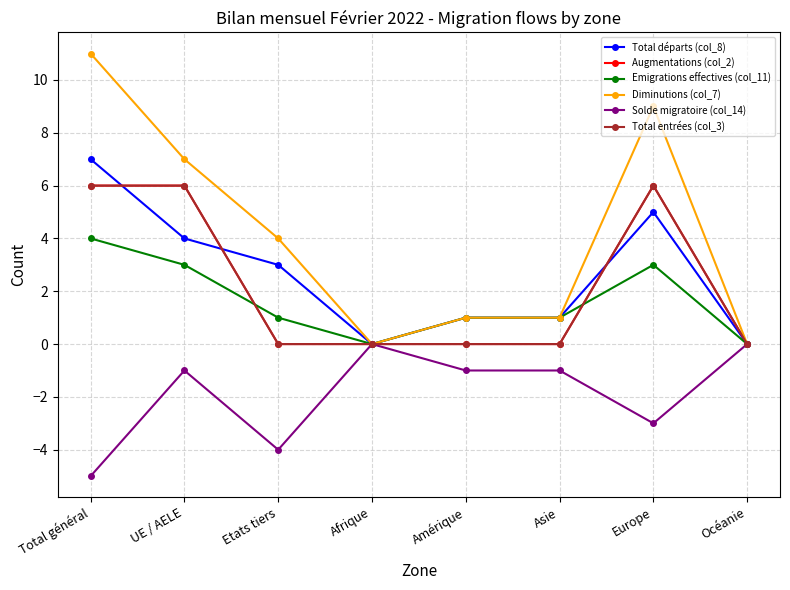

Does the chart have visible grid lines?

Yes